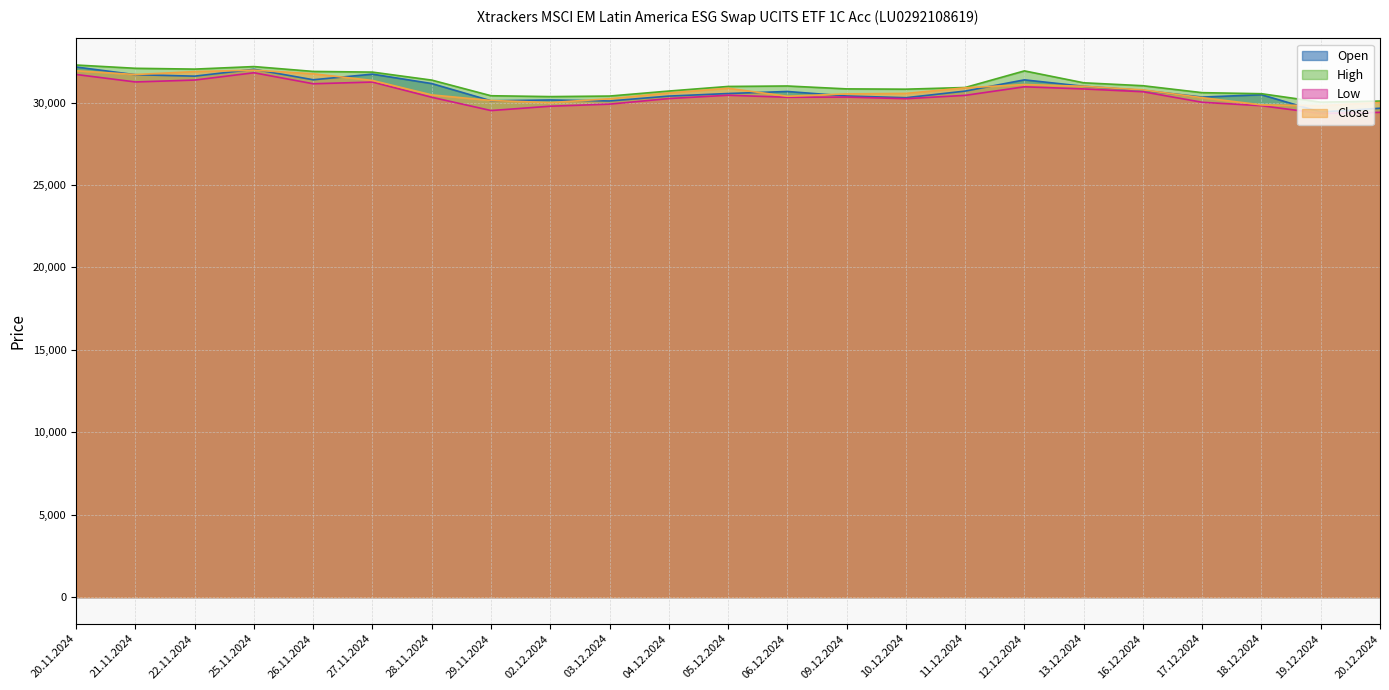

Does the chart display data point markers on the line(s)?

No